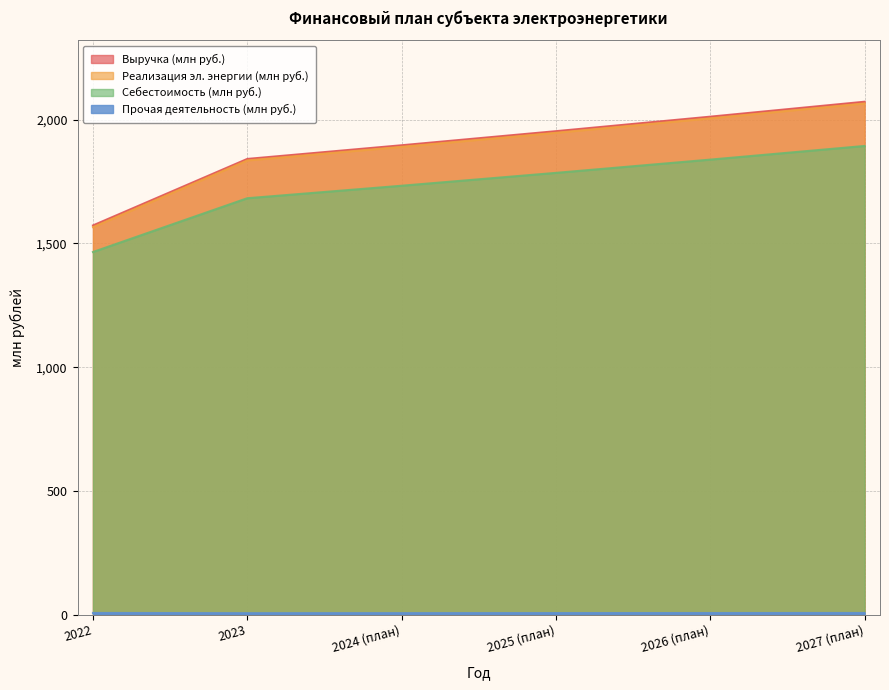

What is the sum of the Себестоимость (млн руб.) values at 2026 (план) and 2023?

3521.7